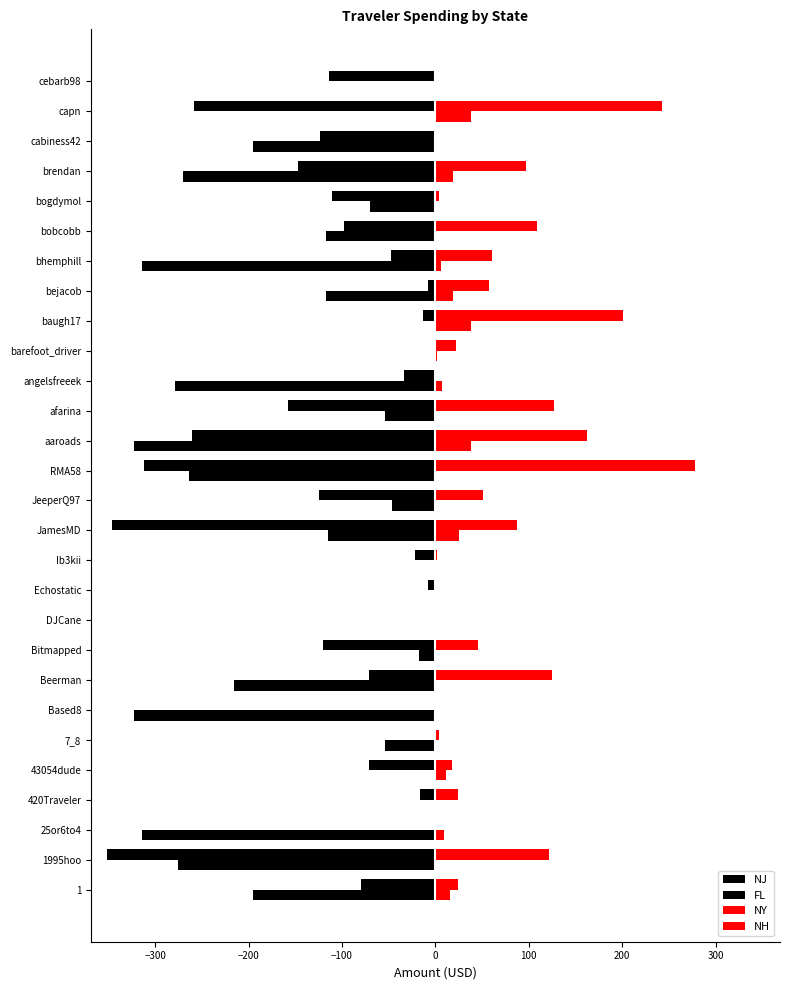

How many categories are shown in the chart?

28